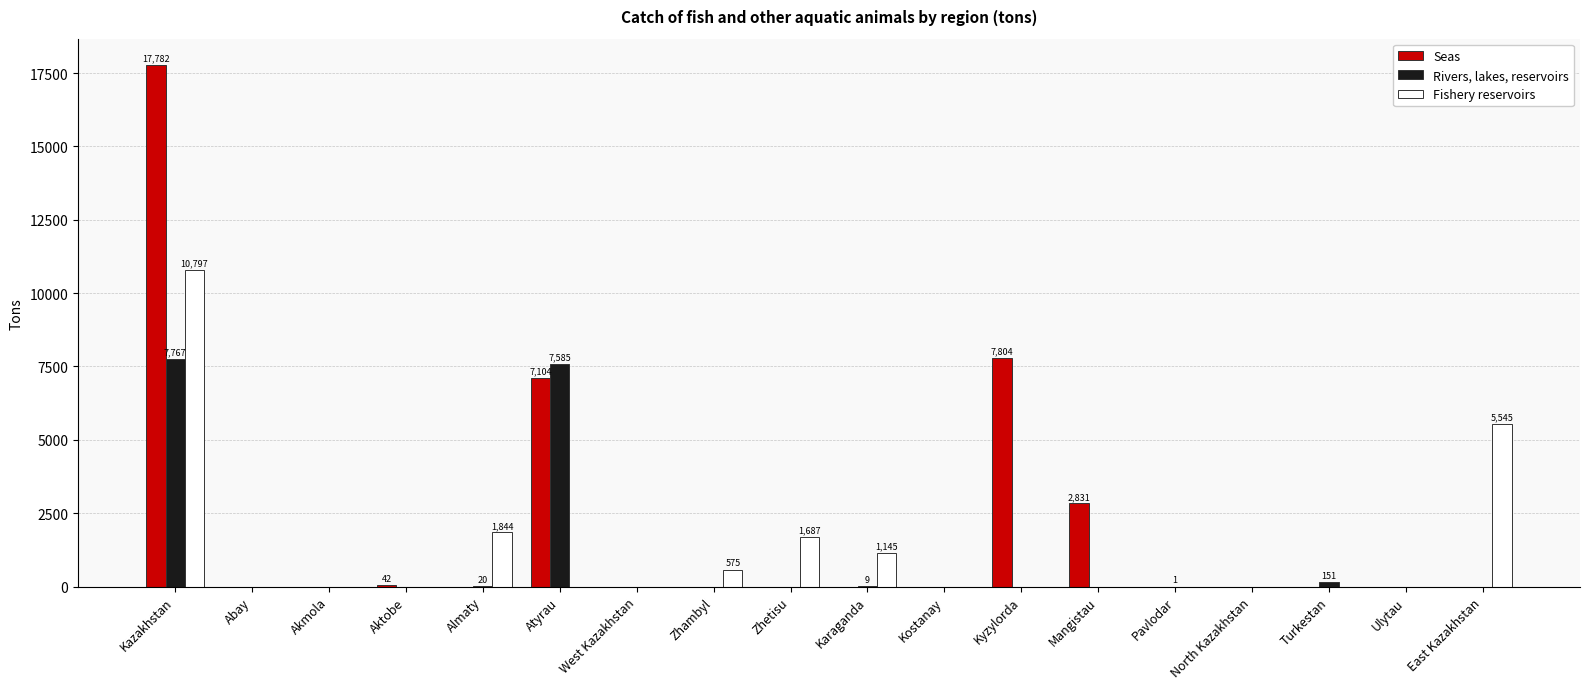

Which series has the widest spread of values?

Seas